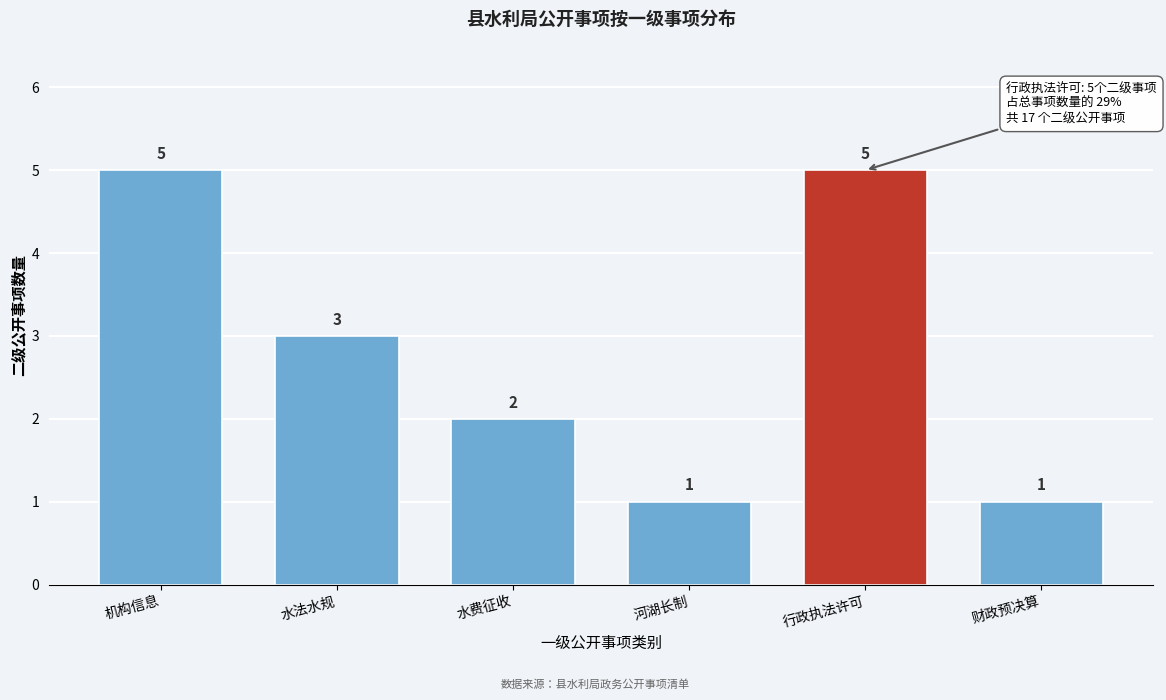

Reading right to left, transcribe all the data shown in this chart.

1	5	1	2	3	5